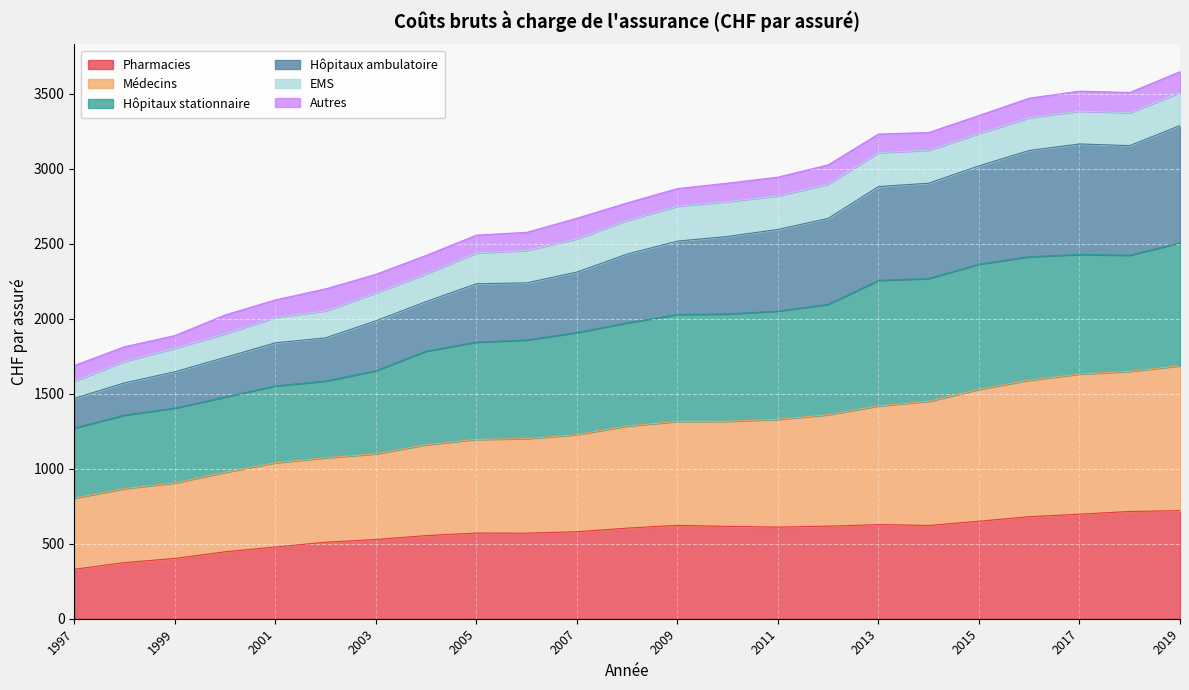

What is the lowest value of the Pharmacies series?

330.0